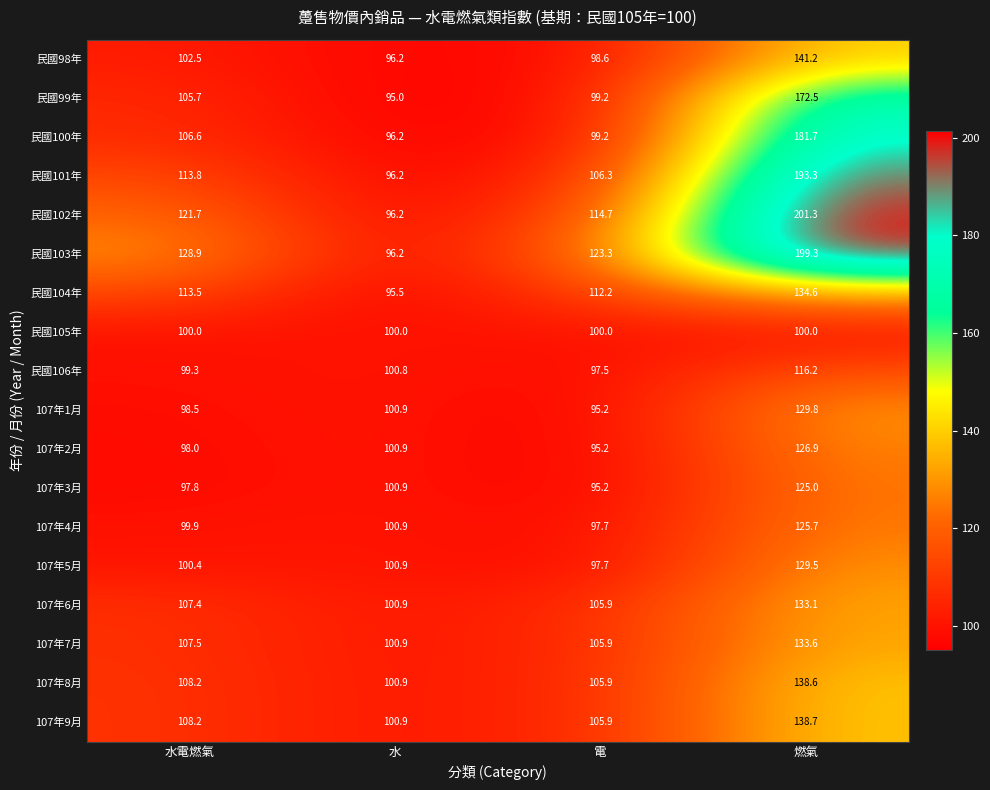

The value of 民國104年 at 水電燃氣 is 159.0. True or false?

False